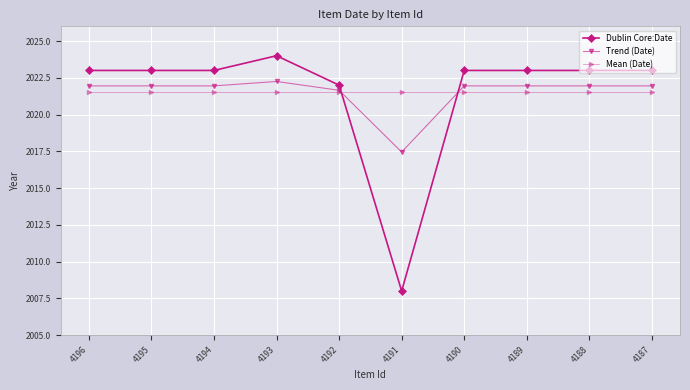

What is the average value of the Dublin Core:Date series?

2021.5